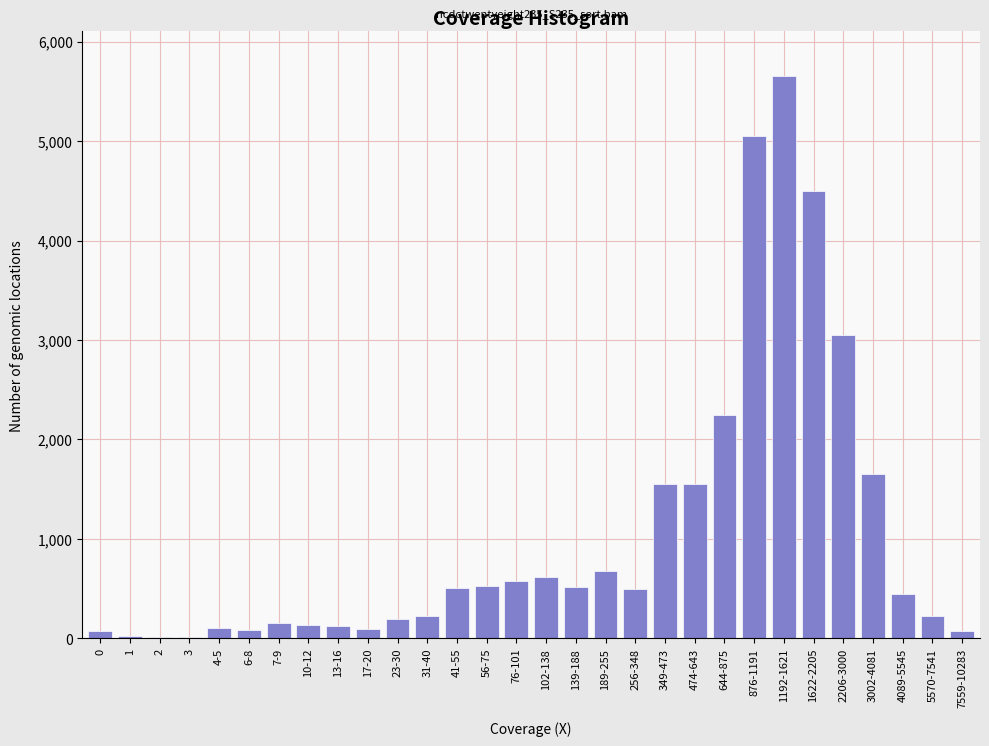

What is the sum of all values?

31150